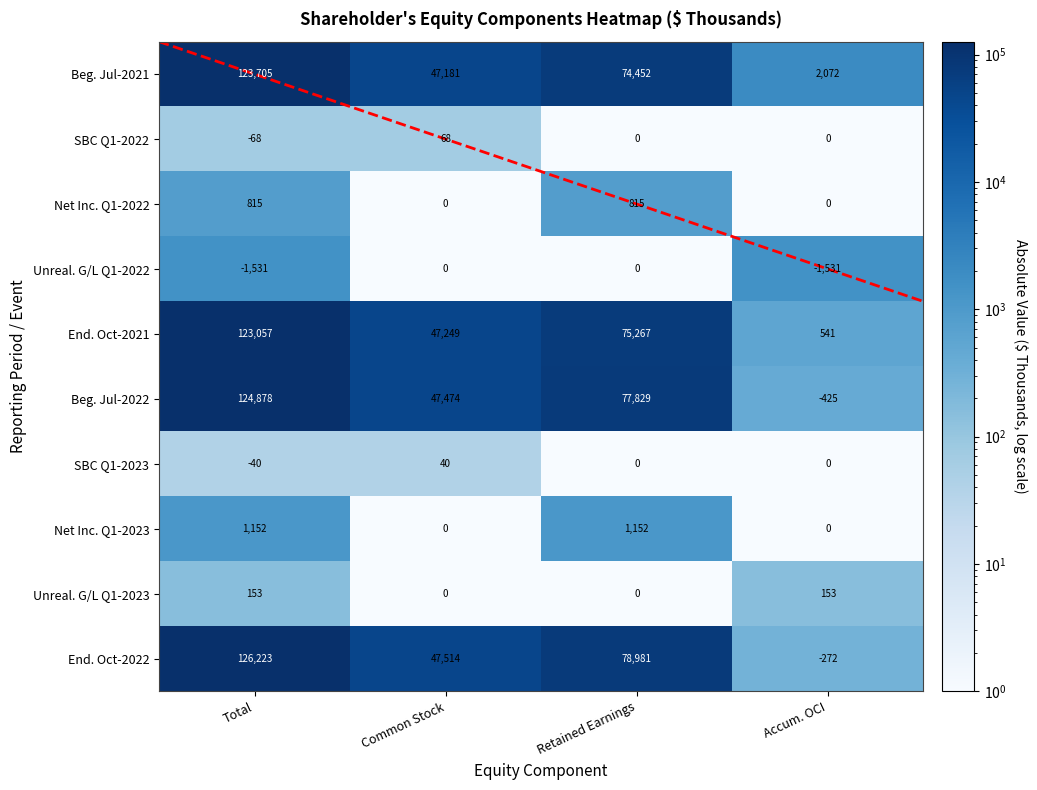

Count the SBC Q1-2022 values in the range 0 to 68.

3